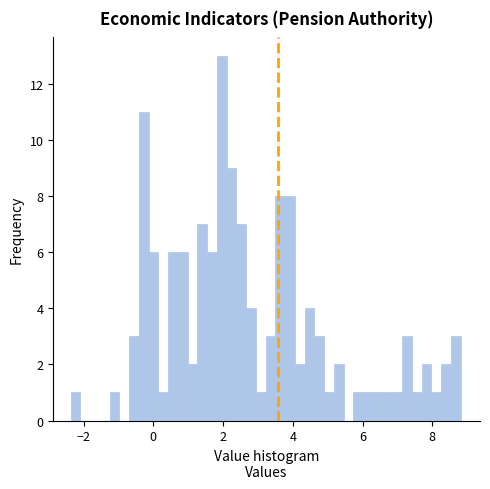

Read against the x-axis, roughly where is the centre of the tallest bar?

2.0